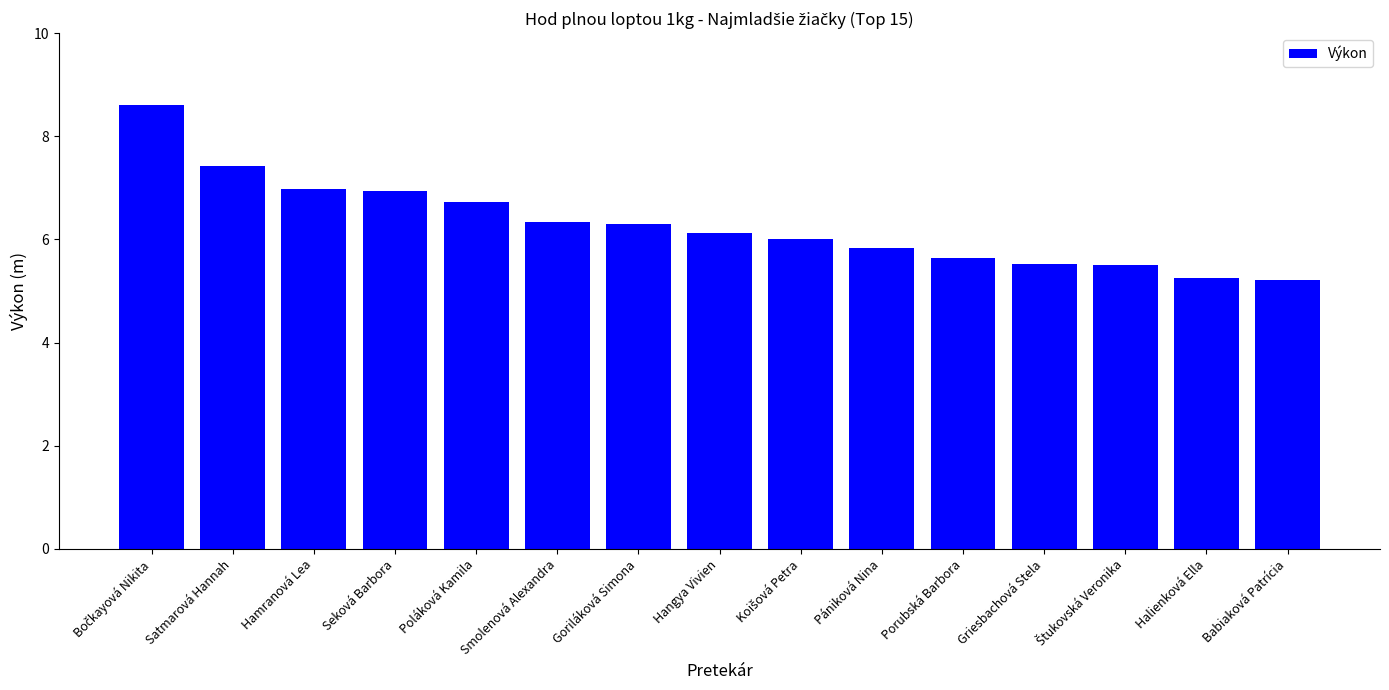

What is the value of the 13th bar from the left?

5.5